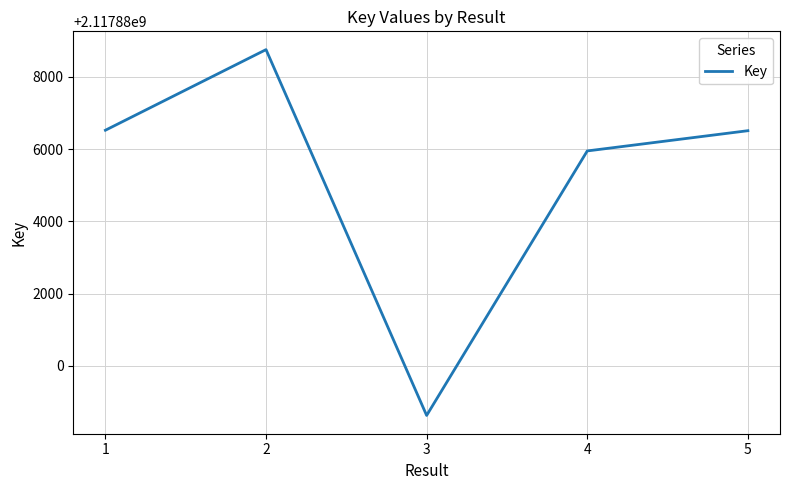

What is the greatest value displayed?

2117888755